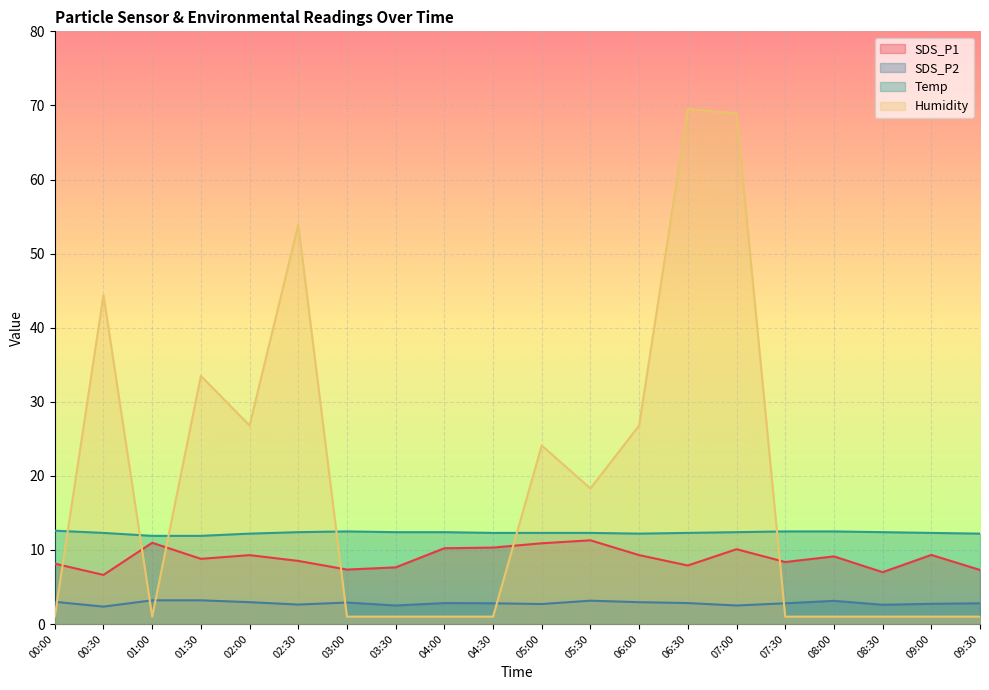

What position from the left is 07:30?

16